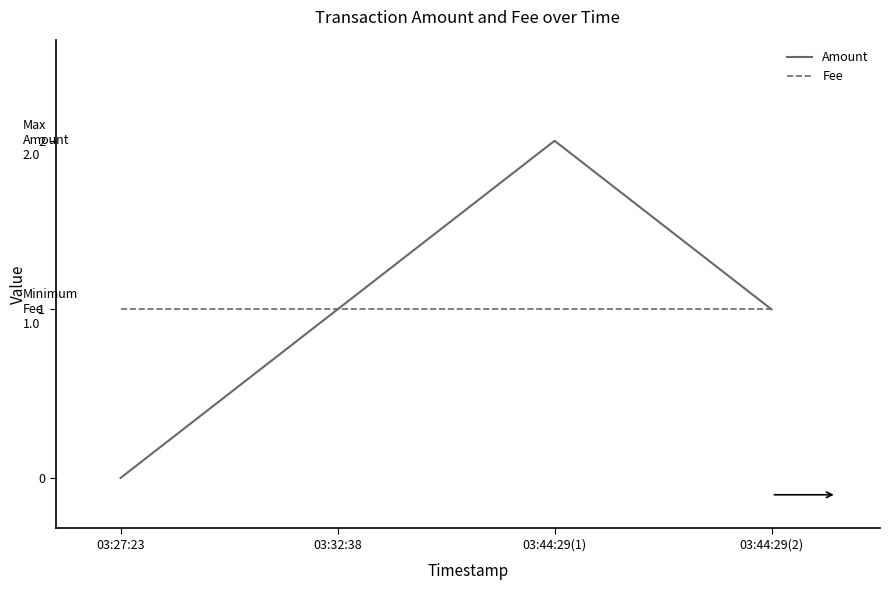

Which series has the widest spread of values?

Amount